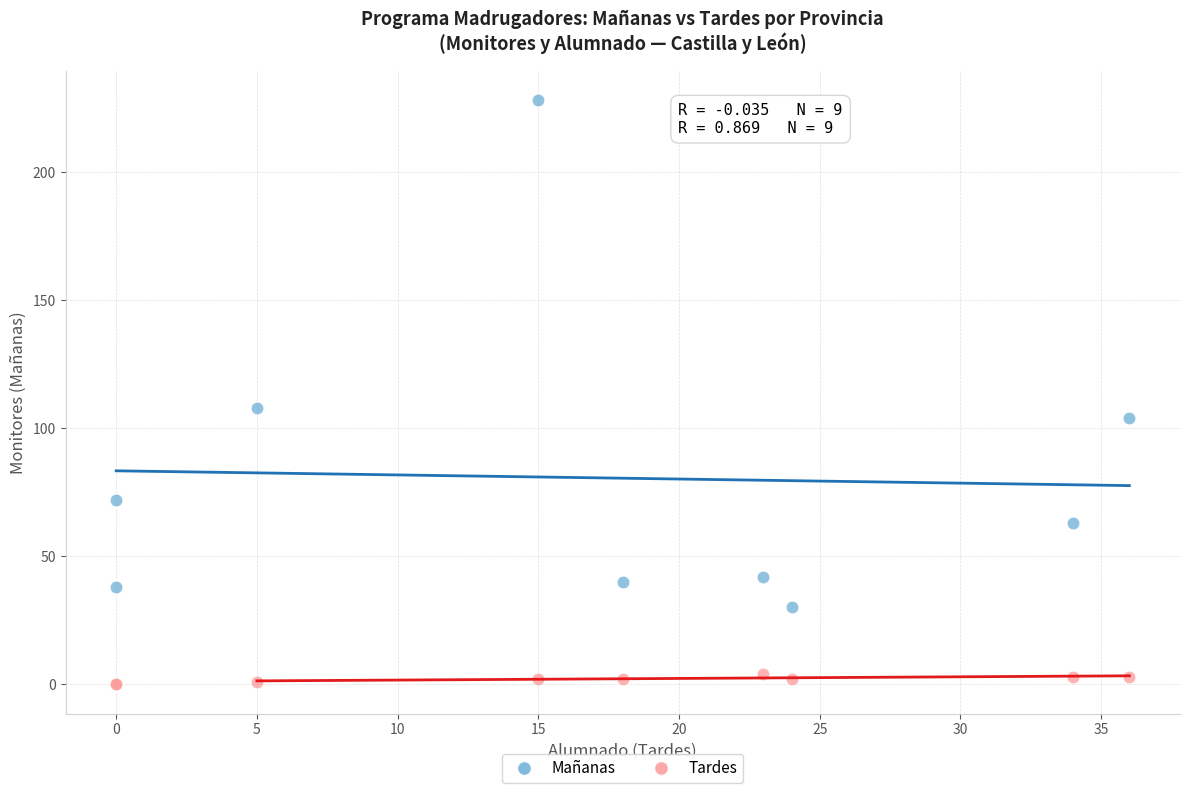

Across all series, what Y value is closest to 114?

108